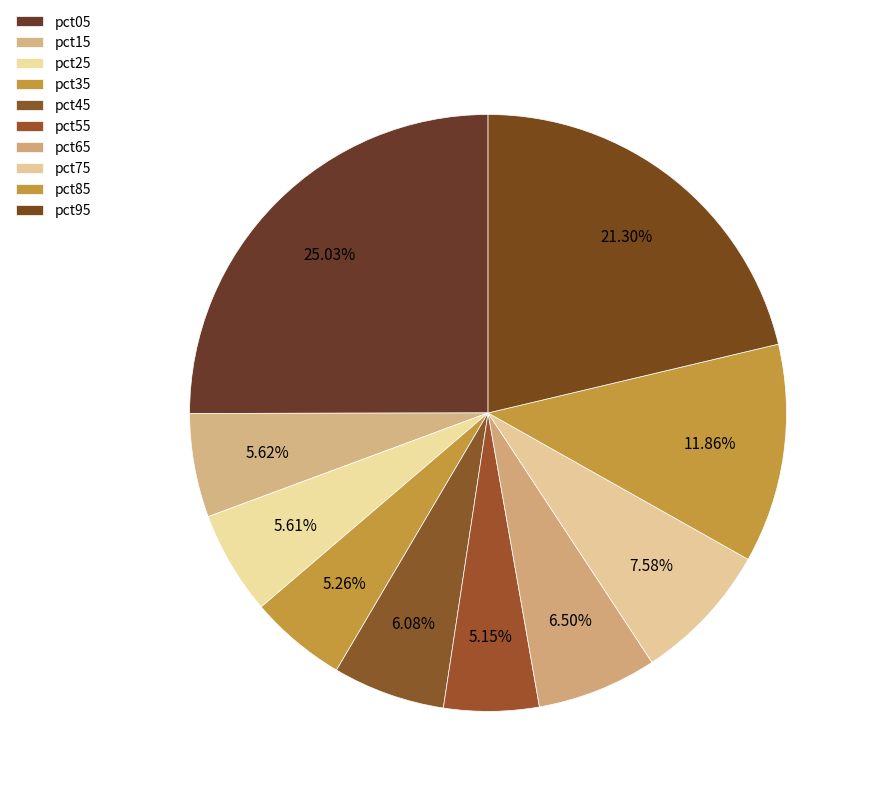

How many slices are in this pie chart?

10